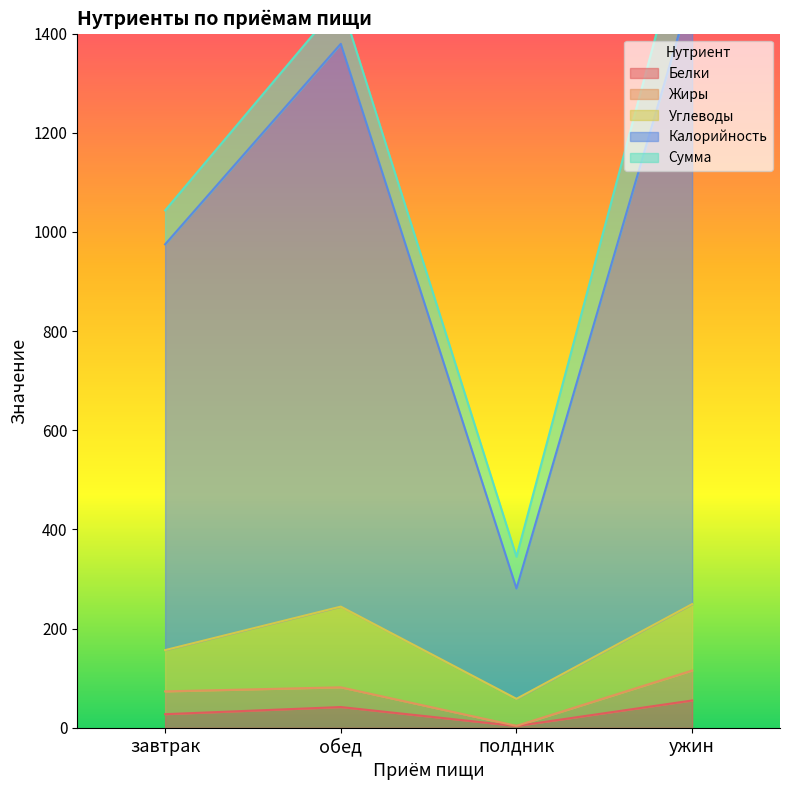

Which category has the highest value across all series?

ужин